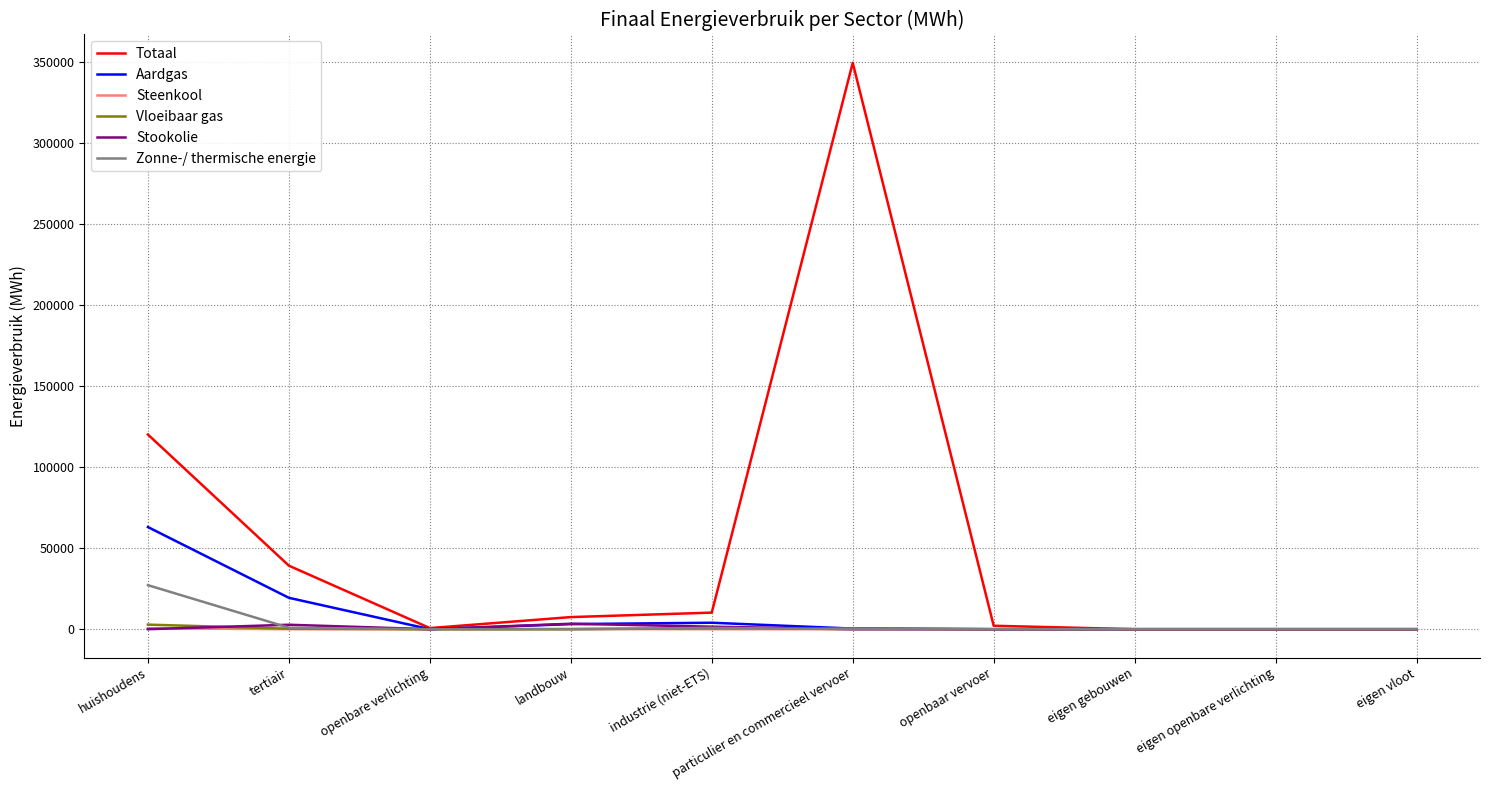

Which series has the widest spread of values?

Totaal